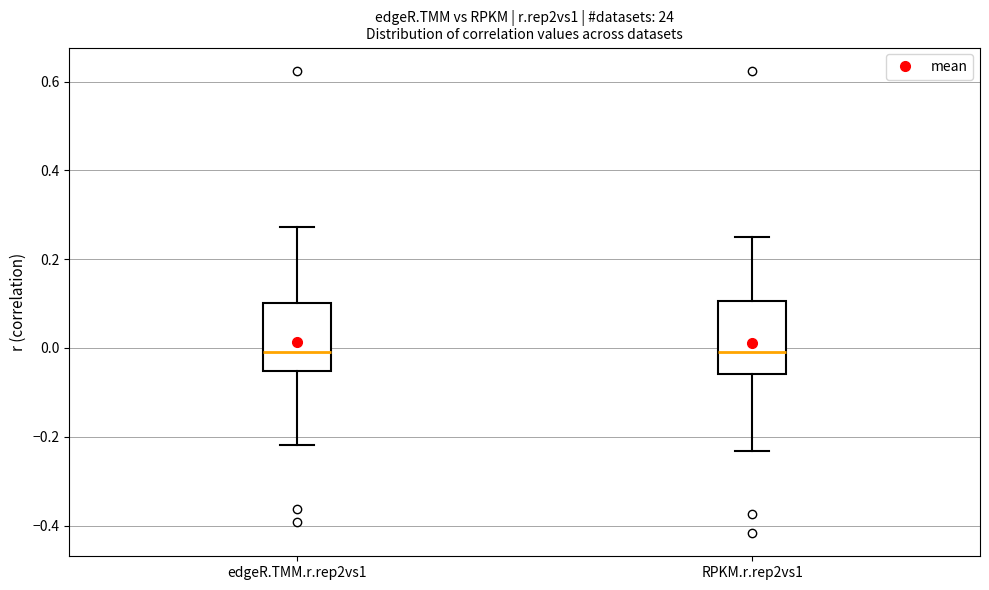

Reading left to right, read every box against the y-axis: the position of its median line, the range the box covers, and the ends of its whiskers. The values are not printed on the chart, so give them approximately, as read against the axis.

edgeR.TMM.r.rep2vs1: median 0.00, box -0.06 to 0.10, whiskers -0.22 to 0.28
RPKM.r.rep2vs1: median 0.00, box -0.06 to 0.10, whiskers -0.24 to 0.24